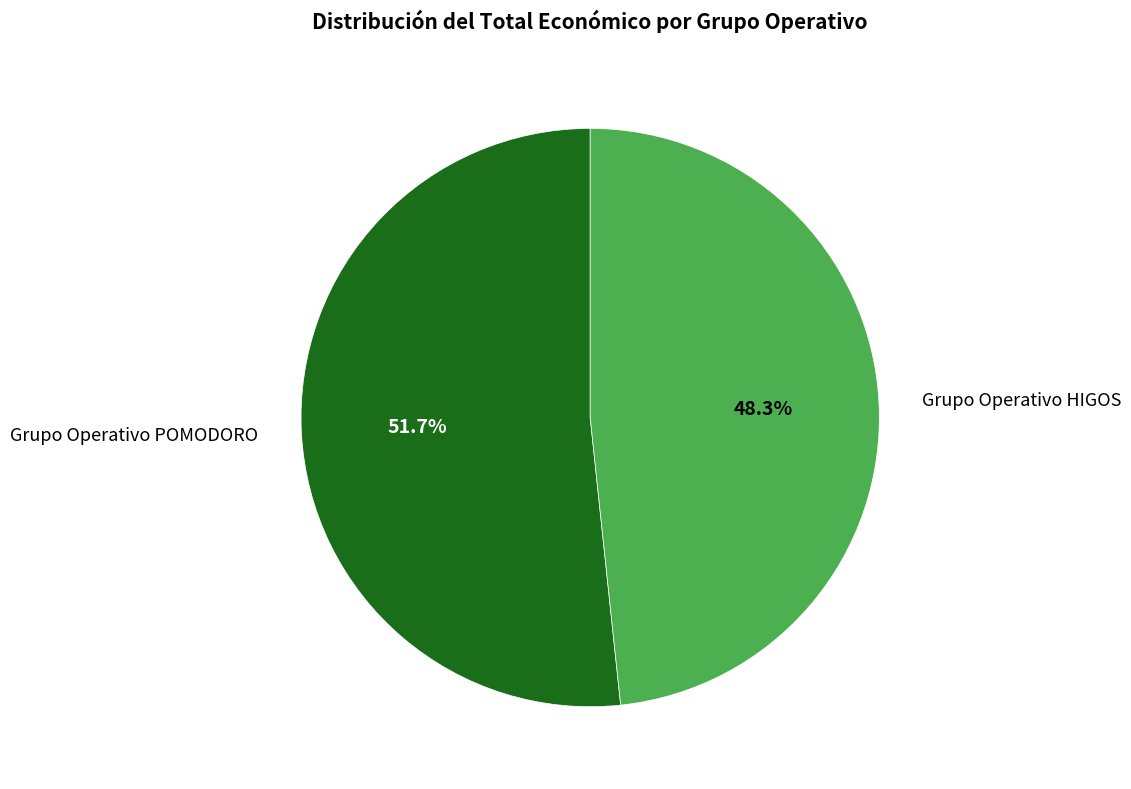

What is the total percentage of Grupo Operativo HIGOS and Grupo Operativo POMODORO?

100.0%